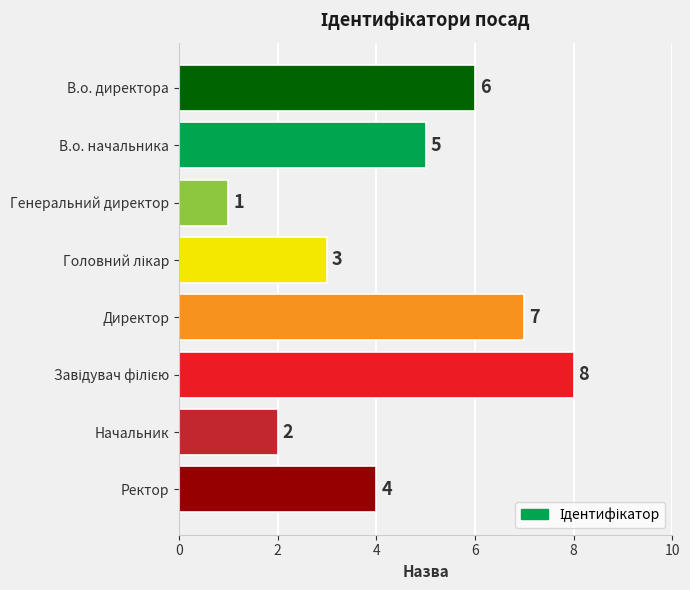

What is the difference between the second highest and minimum values?

6